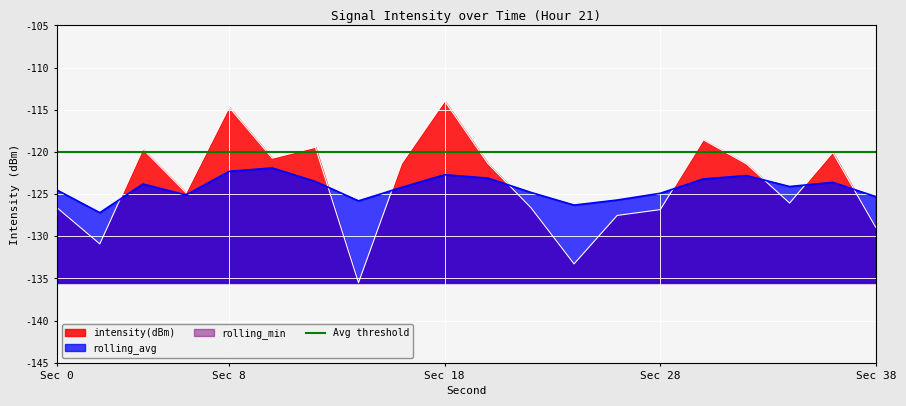

What is the minimum value for intensity(dBm)?

-135.5